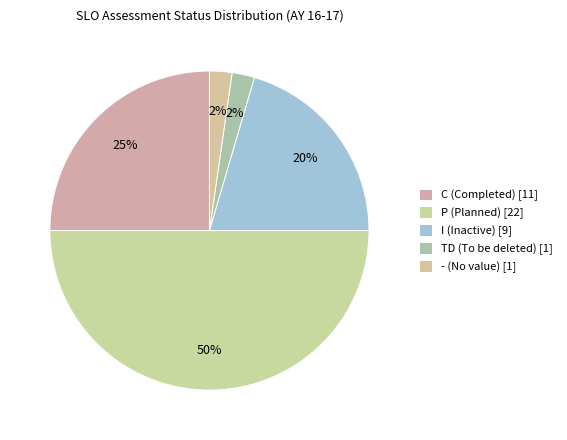

Count the number of slices in the pie.

5